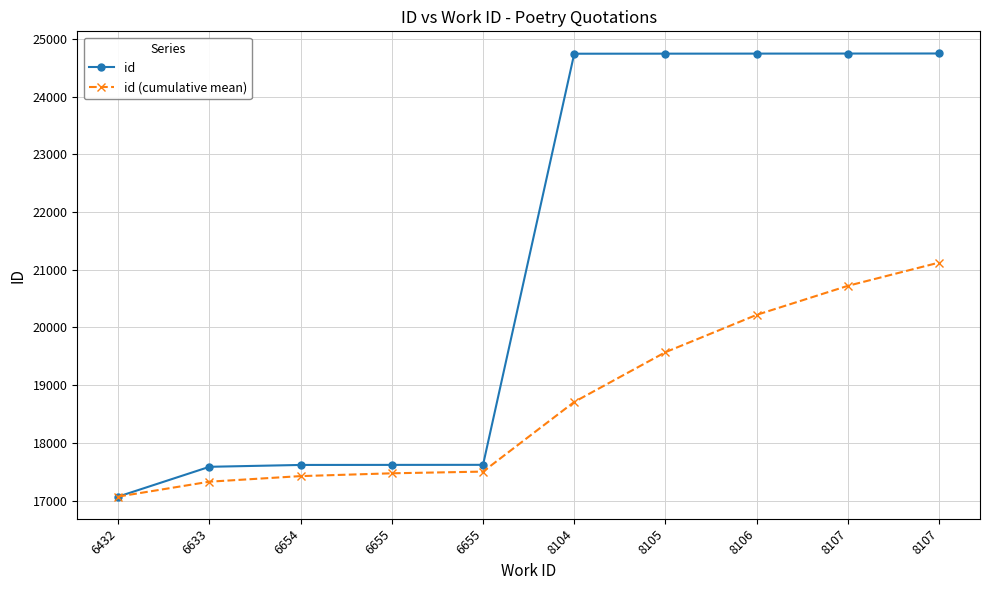

True or false: id has a value of 17585.0 at 6633.

True